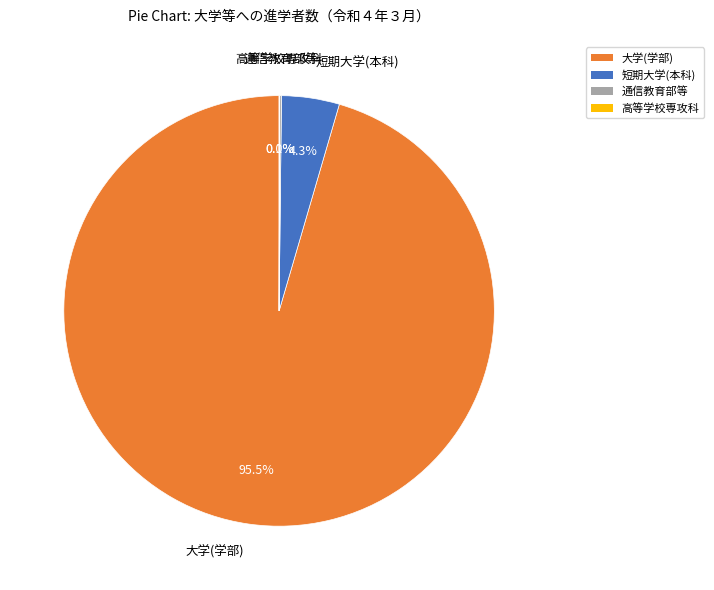

What is the majority slice?

大学(学部)